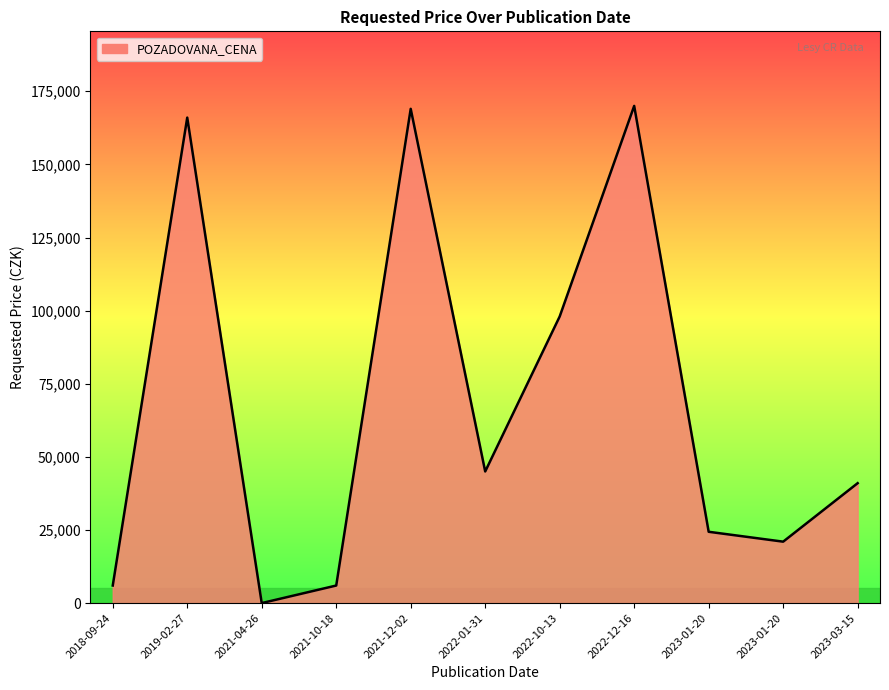

How many points are higher than both their immediate neighbors (excluding endpoints)?

3